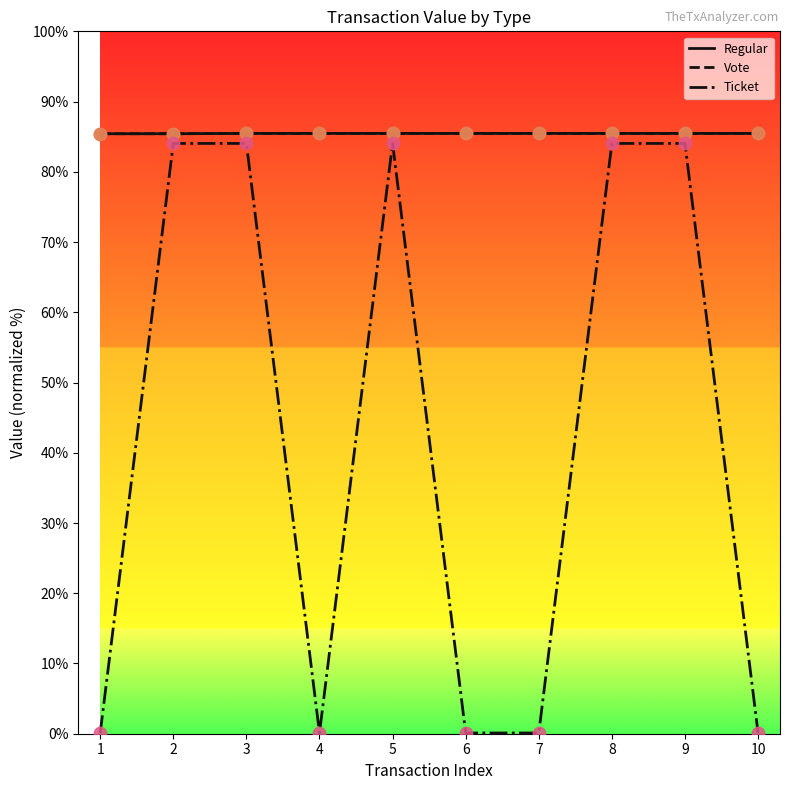

What is the total value across all series at 10?

171.0